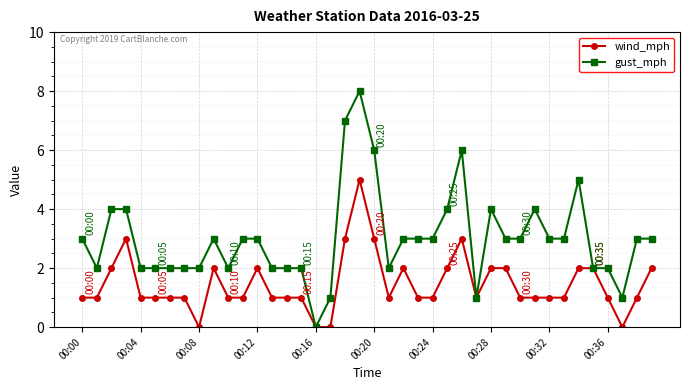

Which series has the largest total across all categories?

gust_mph